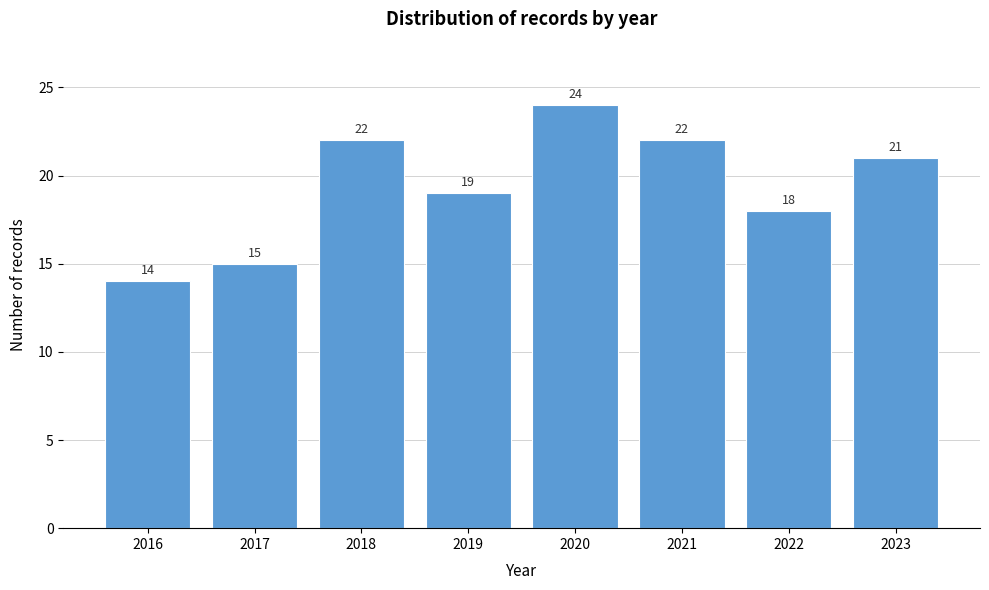

Reading left to right, what are all the values shown in this chart?

2016=14	2017=15	2018=22	2019=19	2020=24	2021=22	2022=18	2023=21